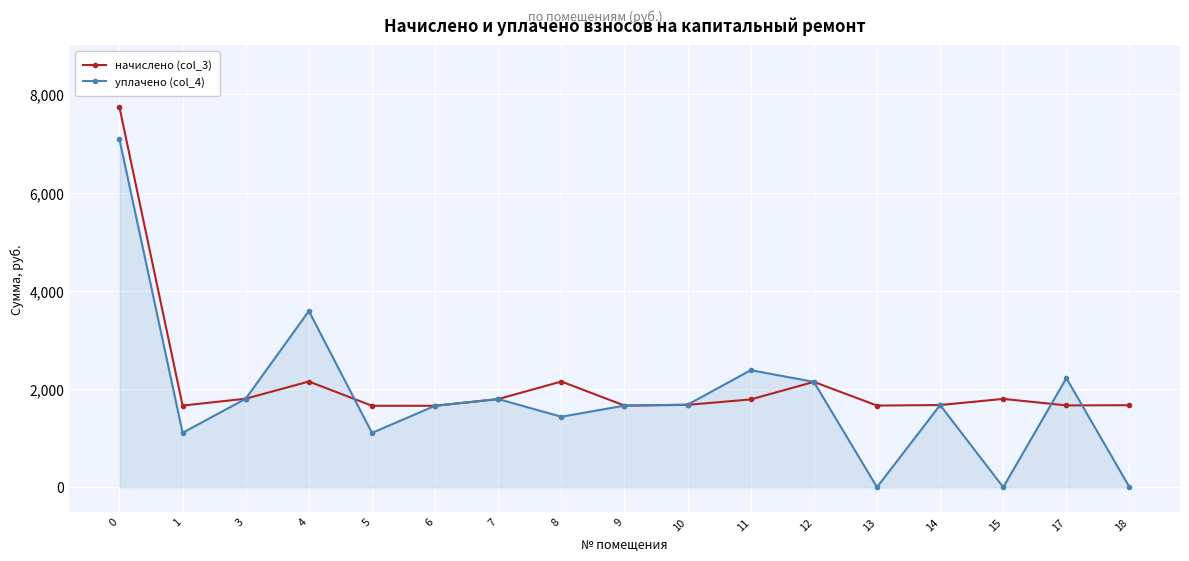

What is the average value of the начислено (col_3) series?

2139.3